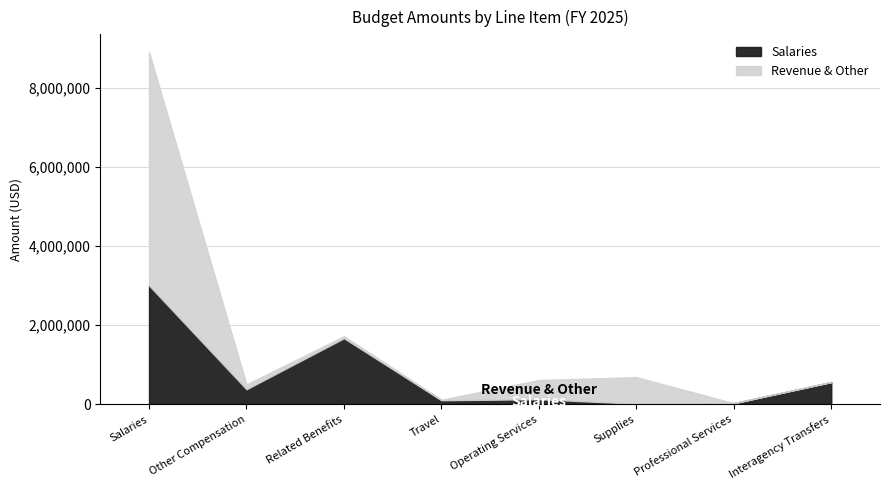

Does the chart display data point markers on the line(s)?

No